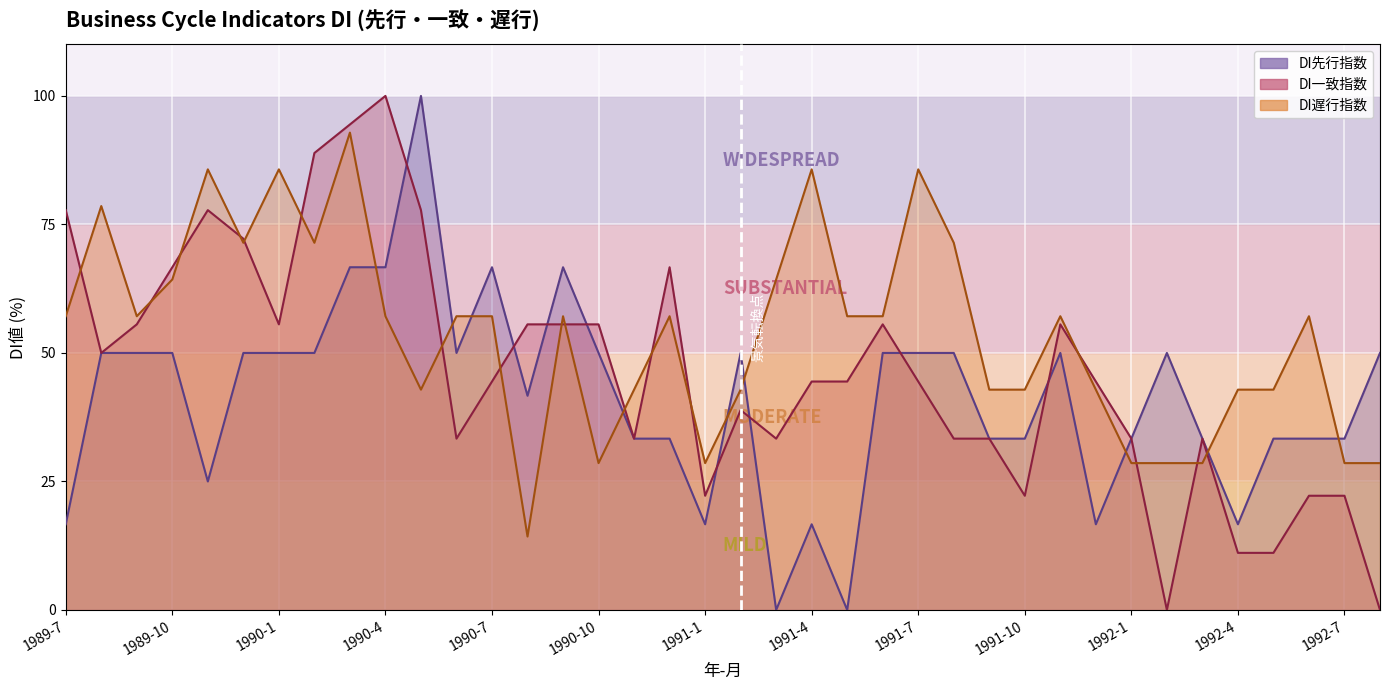

Is the value of DI遅行指数 at 1990-11 greater than the value of DI一致指数 at 1990-11?

Yes